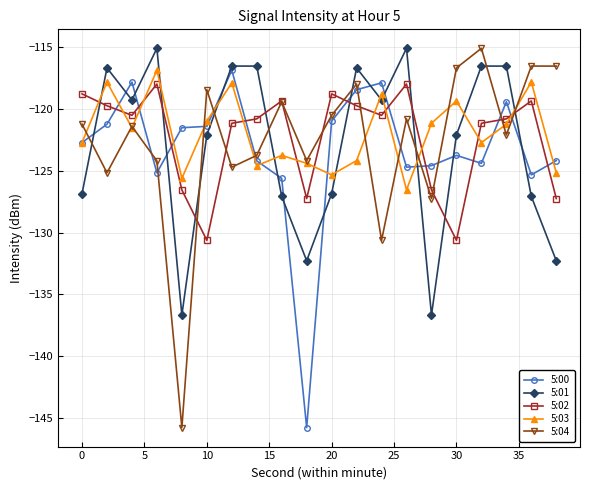

How many lines are shown in the chart?

5